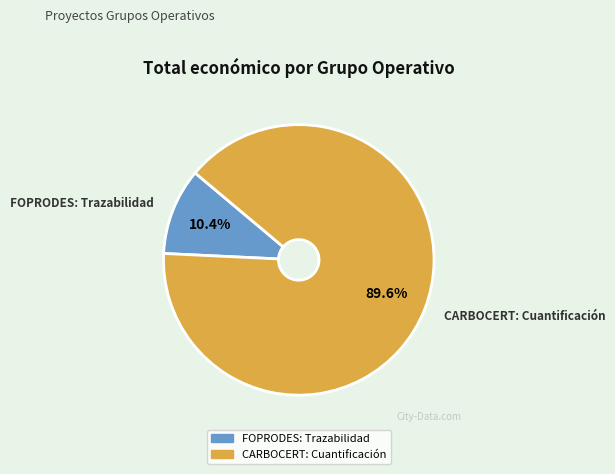

The CARBOCERT: Cuantificación slice represents 90% of the pie. True or false?

True